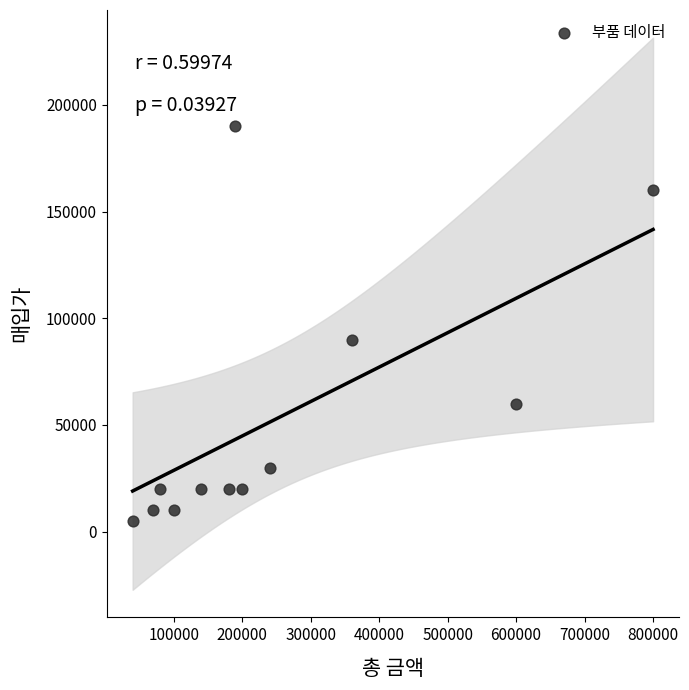

What Y value in the scatter plot is closest to 97500?

90000